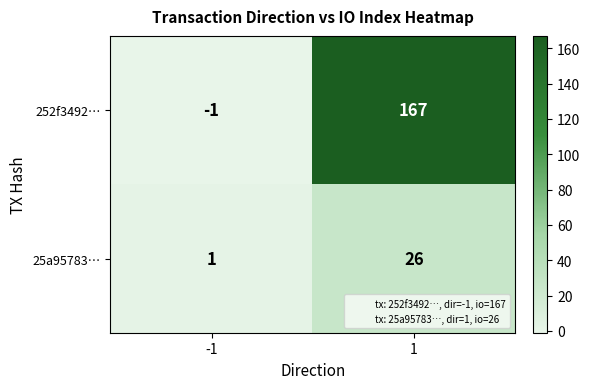

Which series has the widest spread of values?

252f3492…